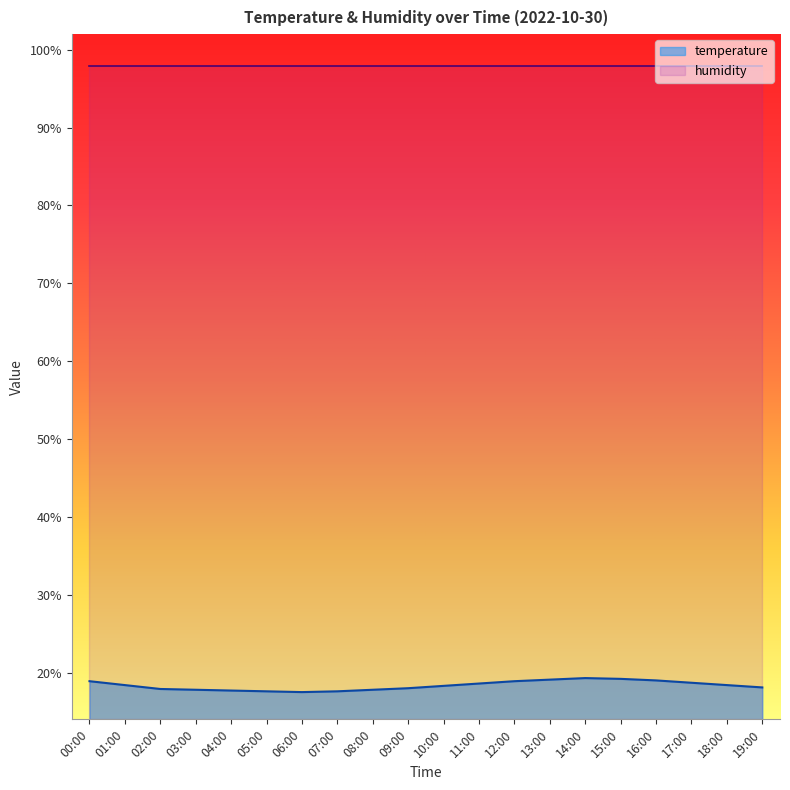

What position from the right is 08:00?

12